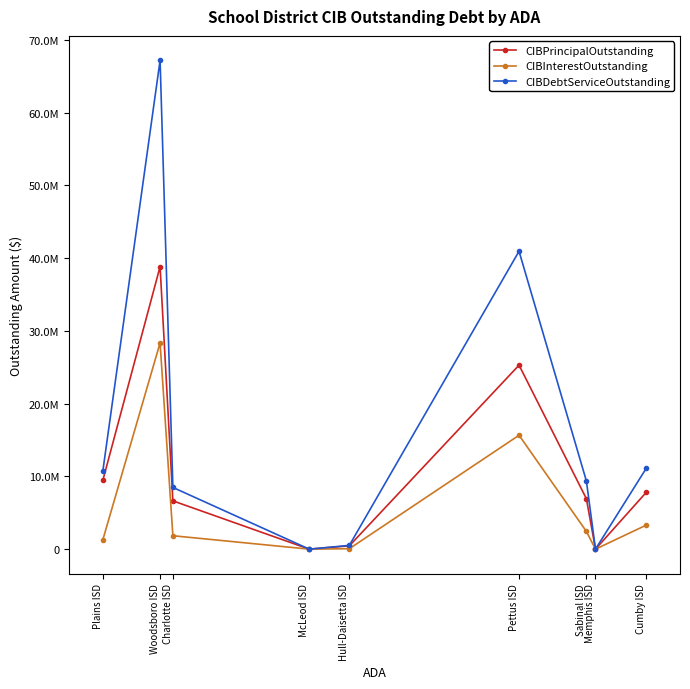

True or false: CIBInterestOutstanding and CIBPrincipalOutstanding cross at least once.

False